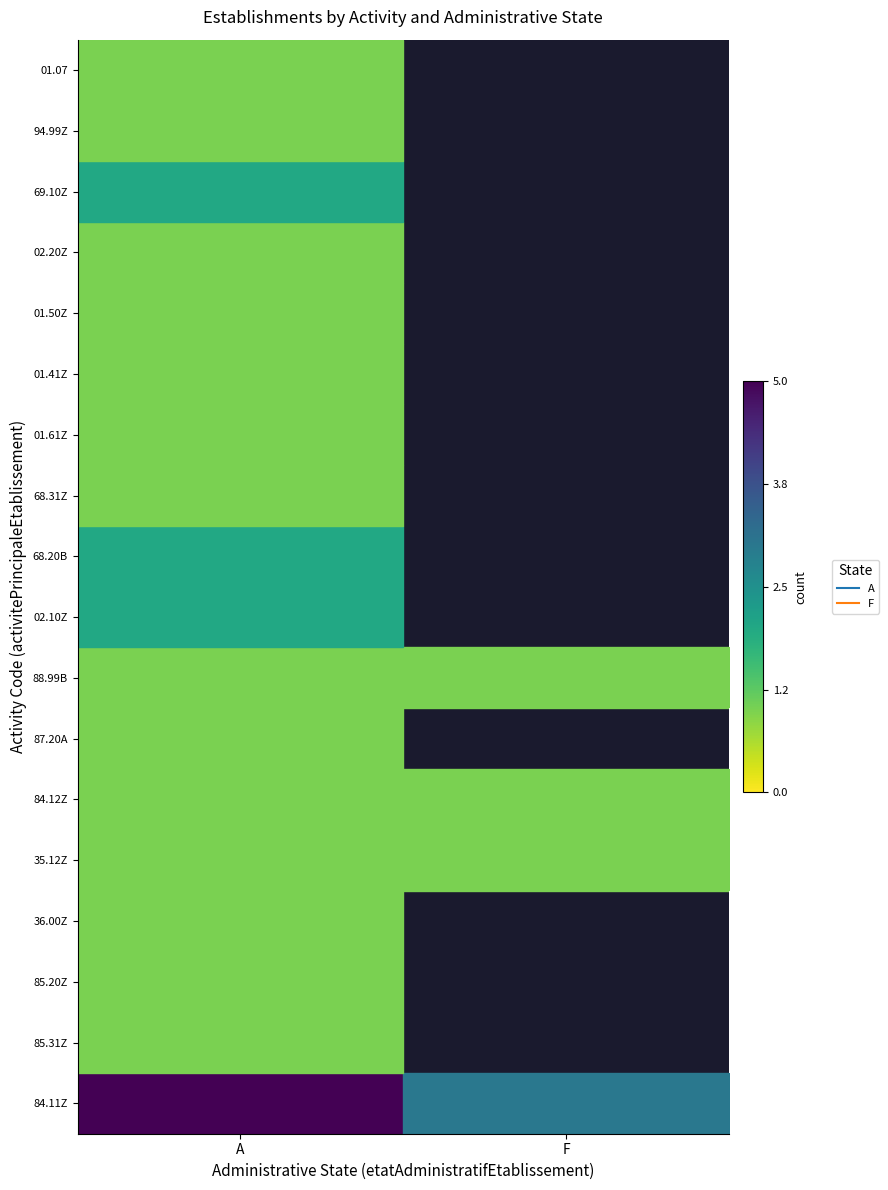

Is the value of 69.10Z at F greater than the value of 01.50Z at F?

No